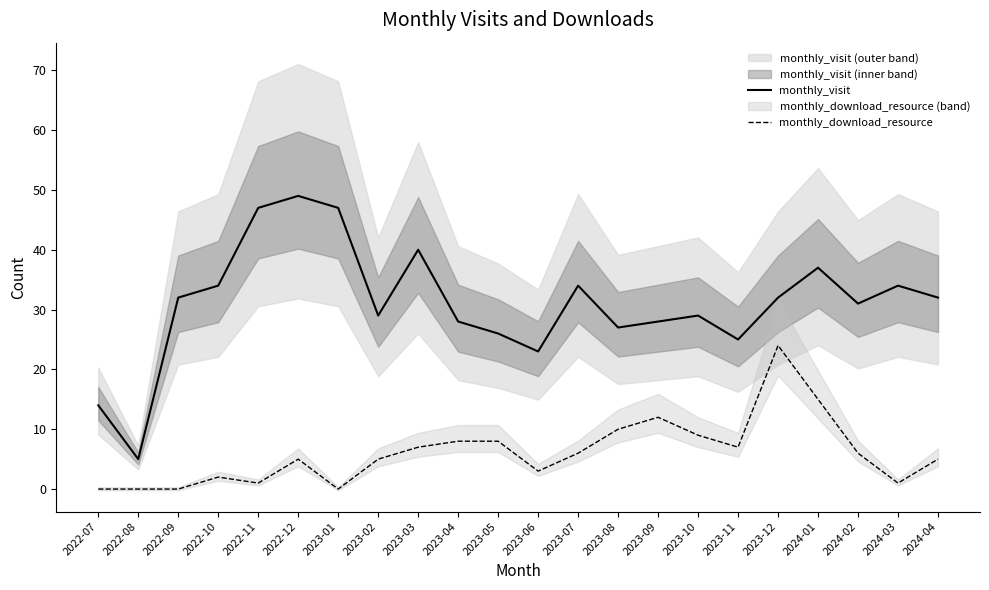

The value of monthly_download_resource at 2022-09 is 0. True or false?

True